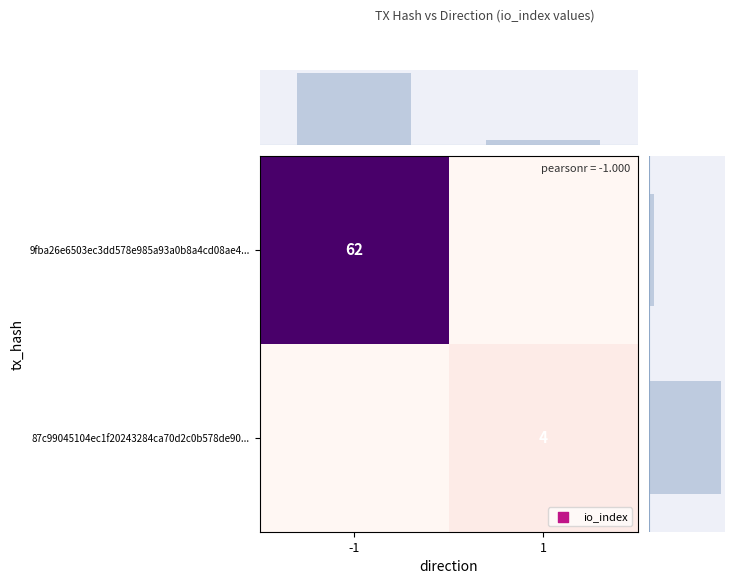

How many categories are shown in the chart?

2